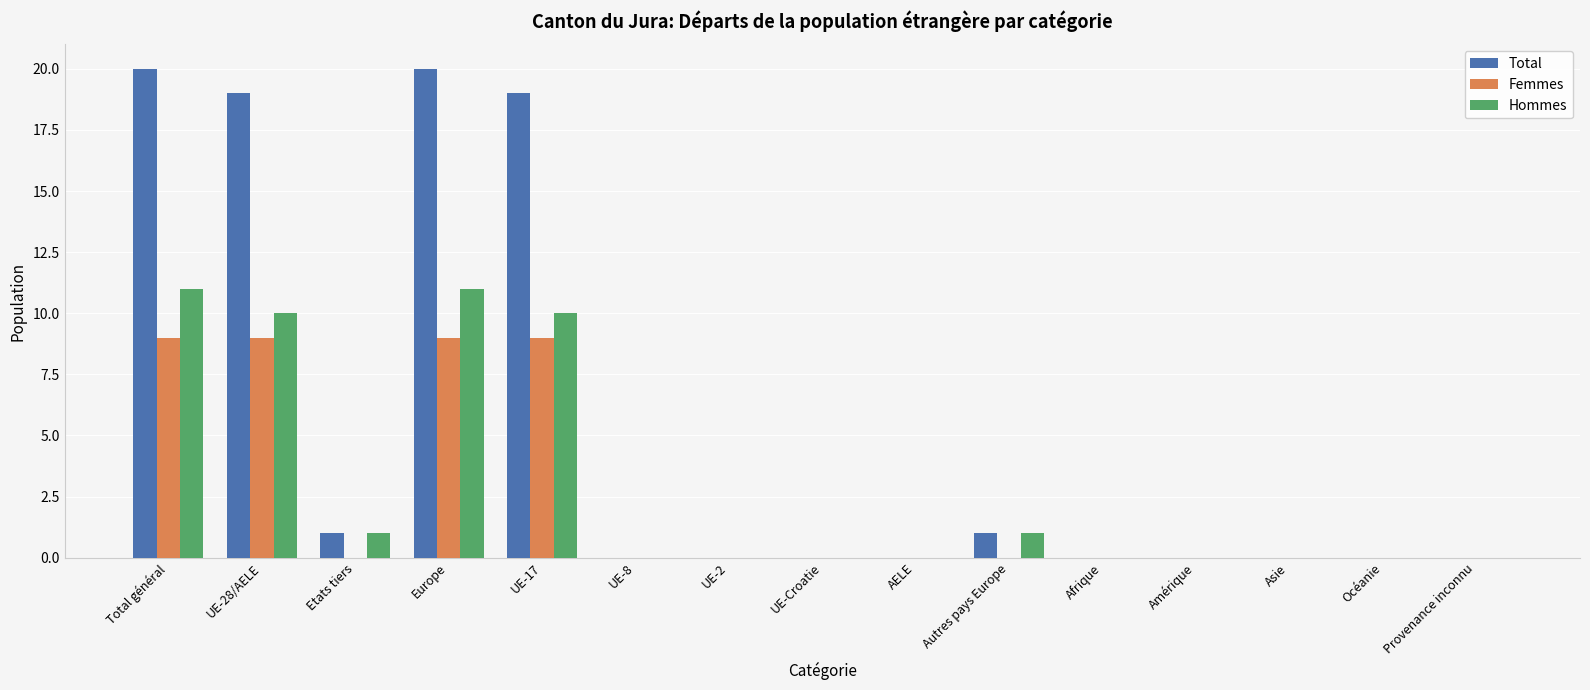

Are the bars grouped side by side (vs. stacked)?

Yes